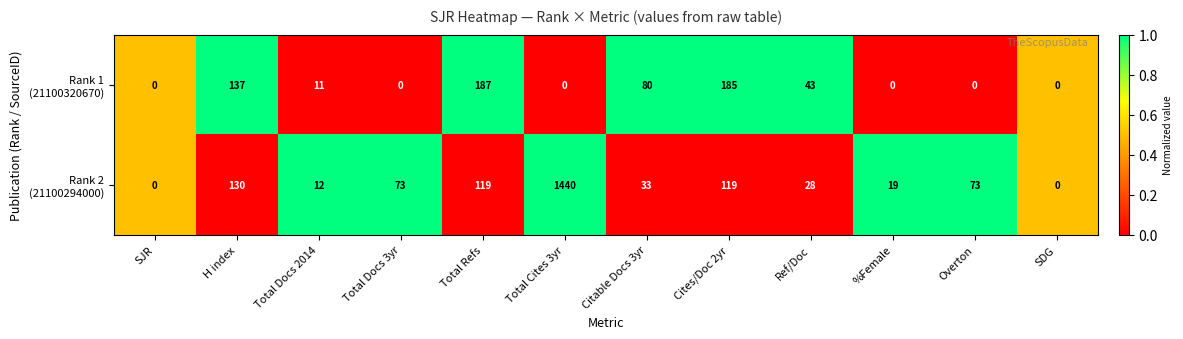

What is the difference between the highest and lowest values at Overton?

73